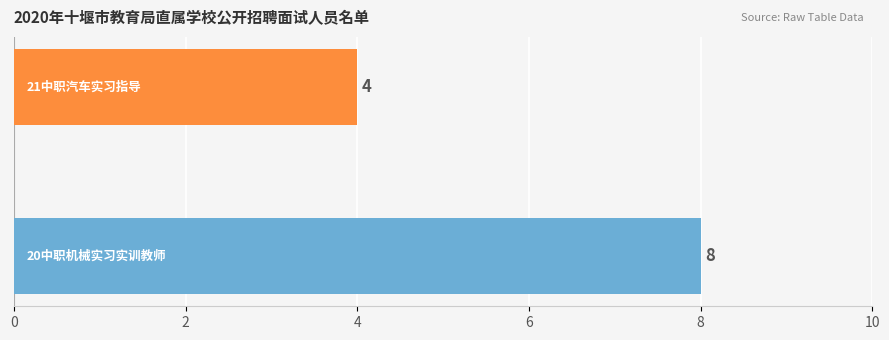

What is the smallest value displayed?

4